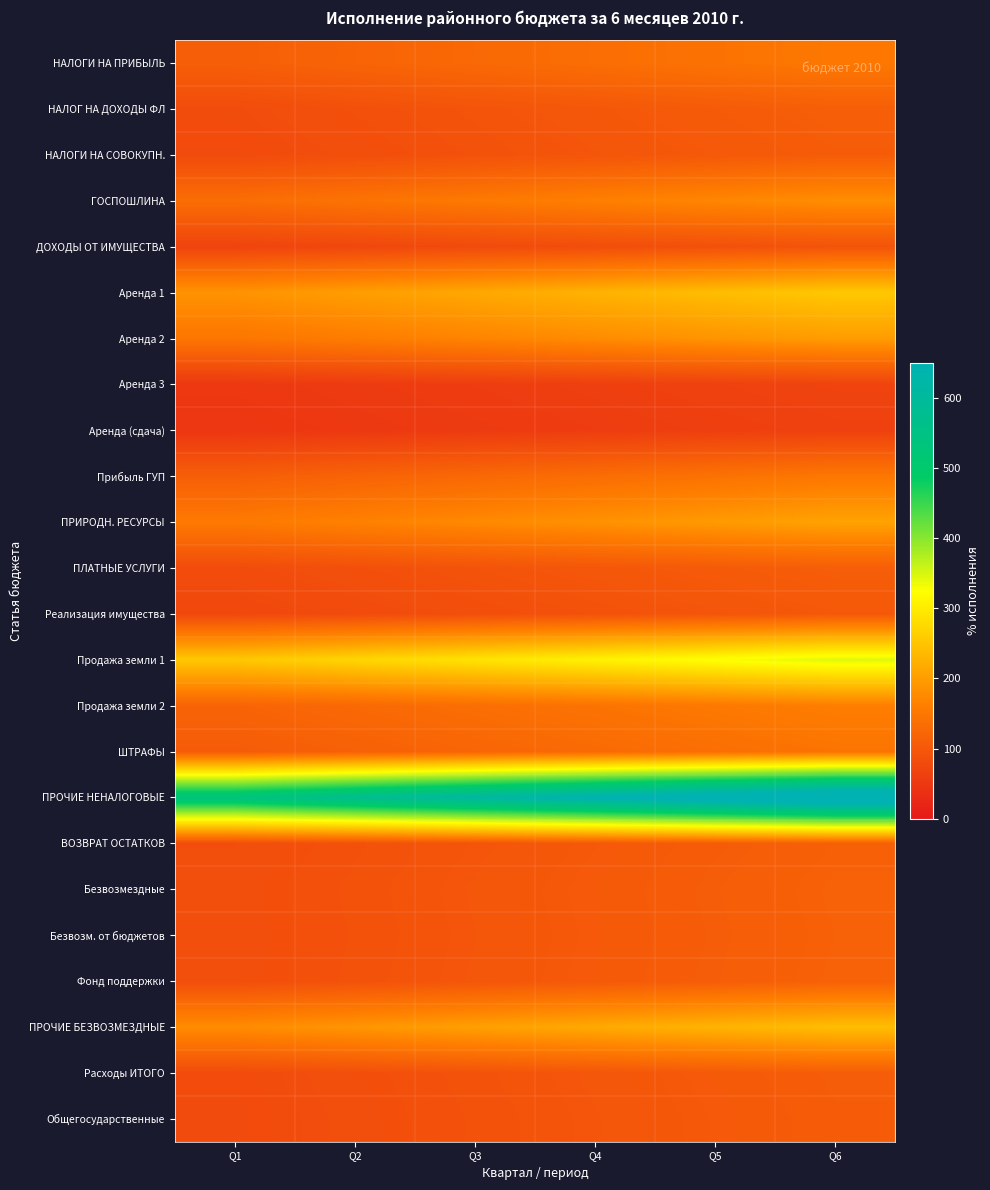

Reading right to left, what are all the values shown in this chart?

НАЛОГИ НА ПРИБЫЛЬ: Q6=150.7	Q5=142.8	Q4=135.0	Q3=127.1	Q2=119.3	Q1=111.4
НАЛОГ НА ДОХОДЫ ФЛ: Q6=111.1	Q5=105.3	Q4=99.5	Q3=93.7	Q2=87.9	Q1=82.1
НАЛОГИ НА СОВОКУПН.: Q6=107.4	Q5=101.8	Q4=96.2	Q3=90.6	Q2=85.0	Q1=79.4
ГОСПОШЛИНА: Q6=181.8	Q5=172.4	Q4=162.9	Q3=153.4	Q2=143.9	Q1=134.4
ДОХОДЫ ОТ ИМУЩЕСТВА: Q6=93.0	Q5=88.2	Q4=83.3	Q3=78.5	Q2=73.6	Q1=68.8
Аренда 1: Q6=255.4	Q5=242.0	Q4=228.7	Q3=215.4	Q2=202.1	Q1=188.7
Аренда 2: Q6=200.5	Q5=190.1	Q4=179.6	Q3=169.2	Q2=158.7	Q1=148.2
Аренда 3: Q6=68.0	Q5=64.4	Q4=60.9	Q3=57.3	Q2=53.8	Q1=50.2
Аренда (сдача): Q6=63.7	Q5=60.4	Q4=57.0	Q3=53.7	Q2=50.4	Q1=47.1
Прибыль ГУП: Q6=149.7	Q5=141.9	Q4=134.1	Q3=126.3	Q2=118.4	Q1=110.6
ПРИРОДН. РЕСУРСЫ: Q6=208.7	Q5=197.8	Q4=187.0	Q3=176.1	Q2=165.2	Q1=154.3
ПЛАТНЫЕ УСЛУГИ: Q6=110.0	Q5=104.3	Q4=98.6	Q3=92.8	Q2=87.1	Q1=81.3
Реализация имущества: Q6=101.0	Q5=95.8	Q4=90.5	Q3=85.2	Q2=79.9	Q1=74.7
Продажа земли 1: Q6=345.0	Q5=327.0	Q4=309.0	Q3=291.0	Q2=273.0	Q1=255.0
Продажа земли 2: Q6=160.4	Q5=152.0	Q4=143.6	Q3=135.3	Q2=126.9	Q1=118.5
ШТРАФЫ: Q6=144.1	Q5=136.6	Q4=129.1	Q3=121.6	Q2=114.1	Q1=106.5
ПРОЧИЕ НЕНАЛОГОВЫЕ: Q6=727.5	Q5=689.5	Q4=651.6	Q3=613.6	Q2=575.7	Q1=537.7
ВОЗВРАТ ОСТАТКОВ: Q6=113.2	Q5=107.3	Q4=101.4	Q3=95.4	Q2=89.5	Q1=83.6
Безвозмездные: Q6=115.0	Q5=109.0	Q4=103.0	Q3=97.0	Q2=91.0	Q1=85.0
Безвозм. от бюджетов: Q6=114.3	Q5=108.3	Q4=102.4	Q3=96.4	Q2=90.5	Q1=84.5
Фонд поддержки: Q6=115.0	Q5=109.0	Q4=103.0	Q3=97.0	Q2=91.0	Q1=85.0
ПРОЧИЕ БЕЗВОЗМЕЗДНЫЕ: Q6=242.7	Q5=230.1	Q4=217.4	Q3=204.7	Q2=192.1	Q1=179.4
Расходы ИТОГО: Q6=108.7	Q5=103.0	Q4=97.4	Q3=91.7	Q2=86.0	Q1=80.4
Общегосударственные: Q6=107.4	Q5=101.8	Q4=96.2	Q3=90.6	Q2=85.0	Q1=79.4